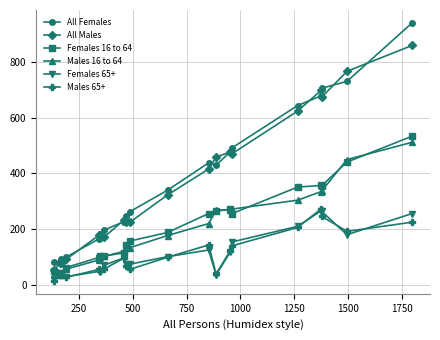

What is the highest value of the Males 65+ series?

272